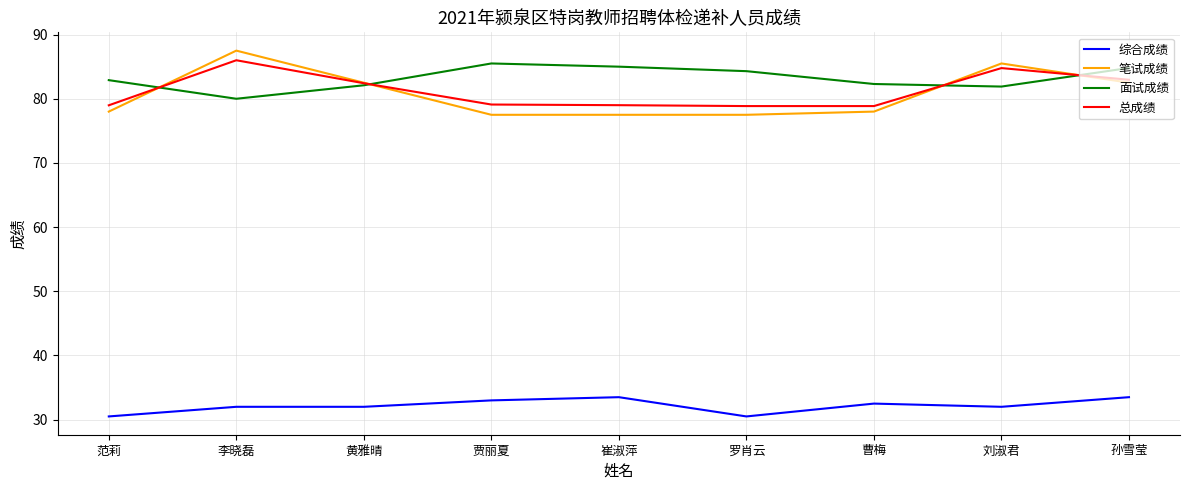

True or false: 综合成绩 and 面试成绩 intersect in this chart.

False